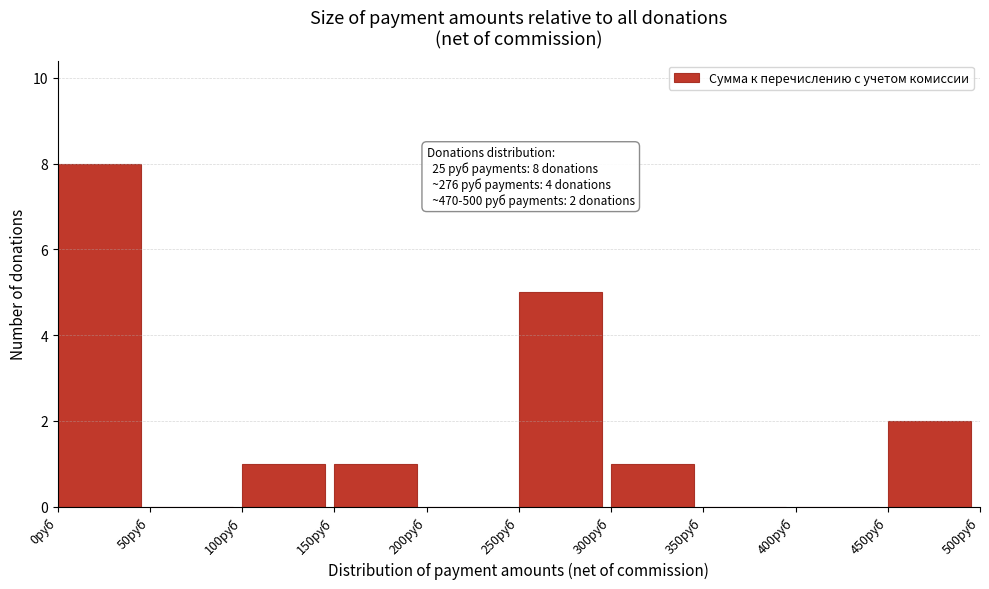

Which range on the x-axis has the tallest bar?

0 to 50